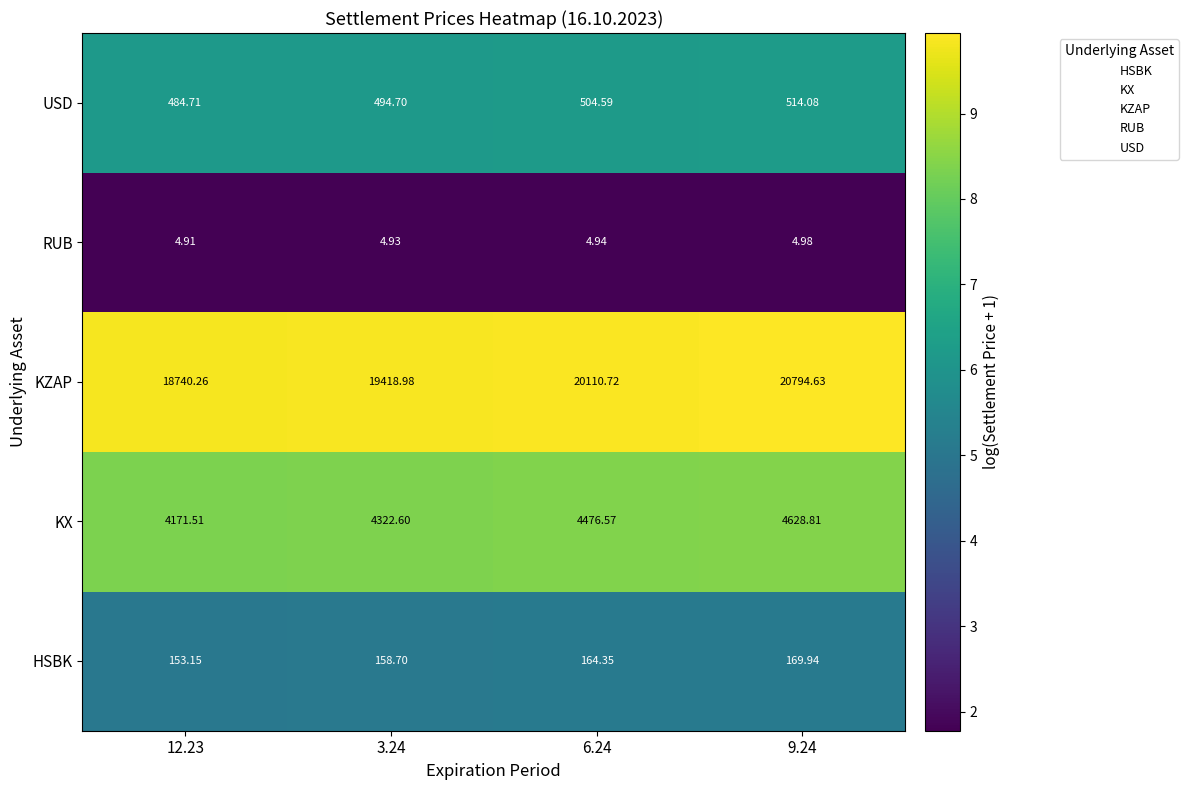

Which series has the widest spread of values?

KZAP